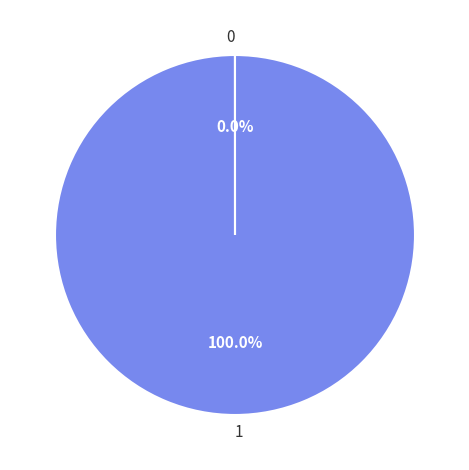

What is the majority slice?

1